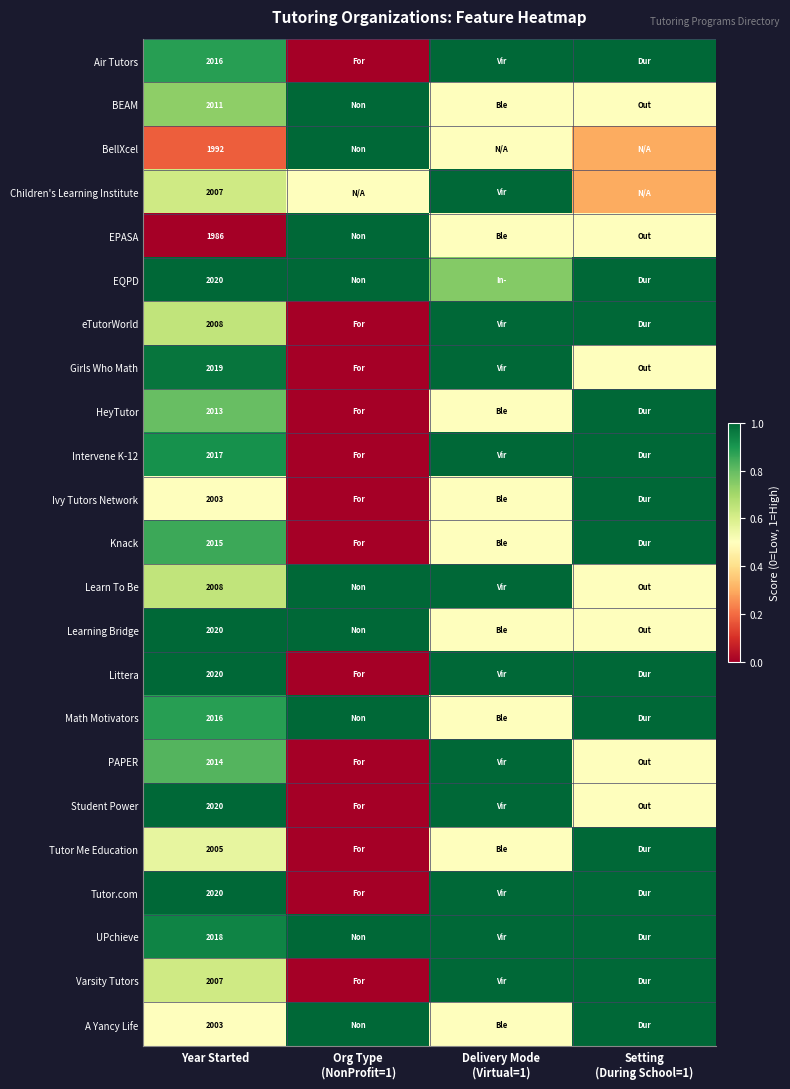

At Year Started, list the series in order from smallest to largest.

EPASA, BellXcel, Ivy Tutors Network, A Yancy Life, Tutor Me Education, Children's Learning Institute, Varsity Tutors, eTutorWorld, Learn To Be, BEAM, HeyTutor, PAPER, Knack, Air Tutors, Math Motivators, Intervene K-12, UPchieve, Girls Who Math, EQPD, Learning Bridge, Littera, Student Power, Tutor.com